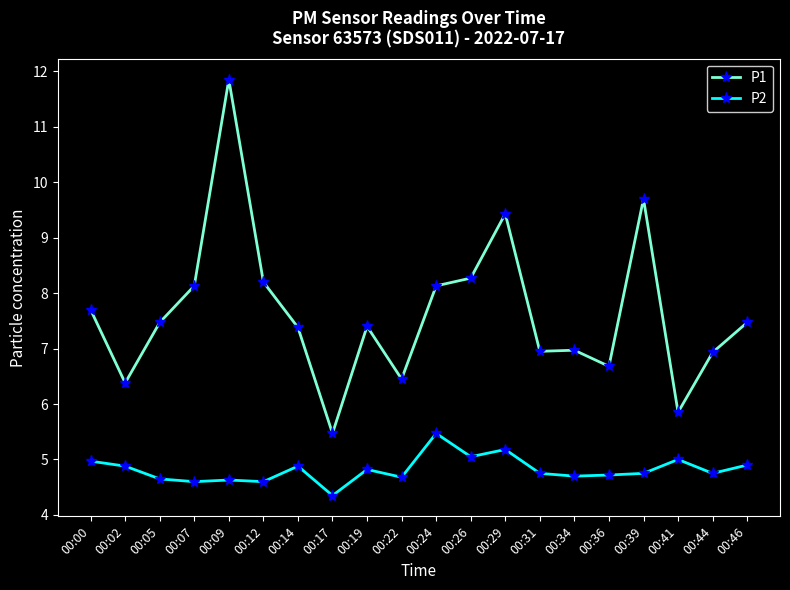

What is the spread (max minus min) of values at 00:31?

2.2